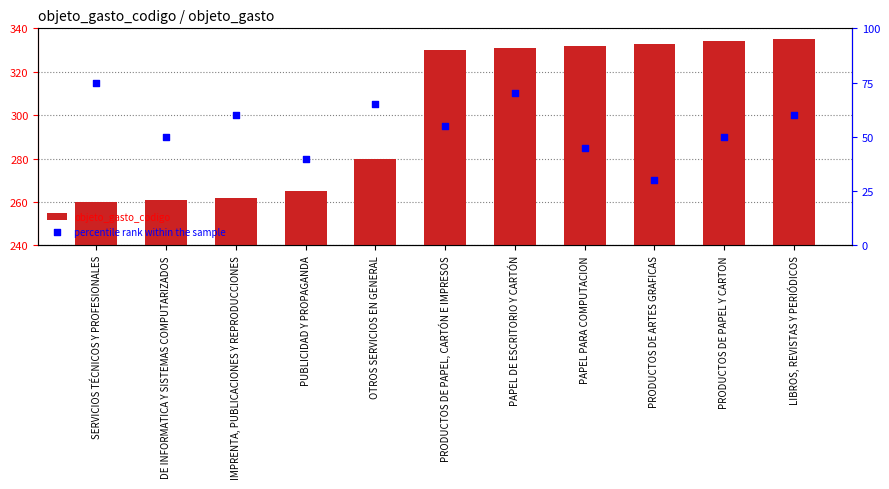

What are all the series names shown in the legend?

objeto_gasto_codigo, percentile rank within the sample